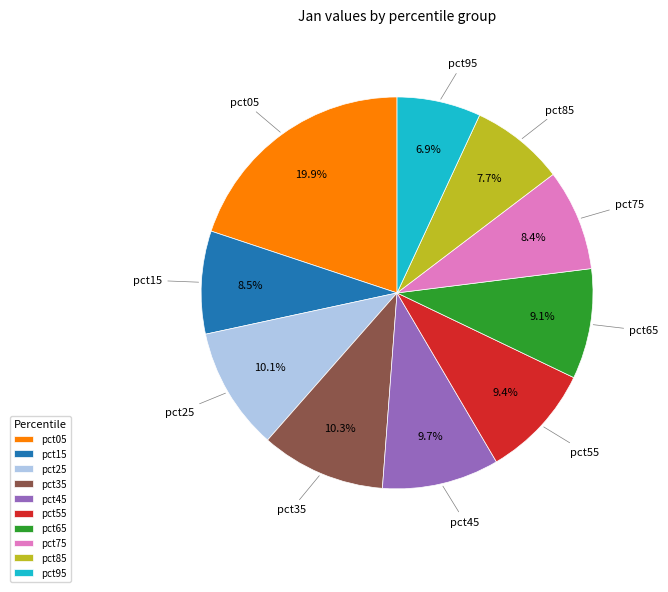

To the nearest percent, what is the difference between the pct65 and pct25 slice percentages?

1%